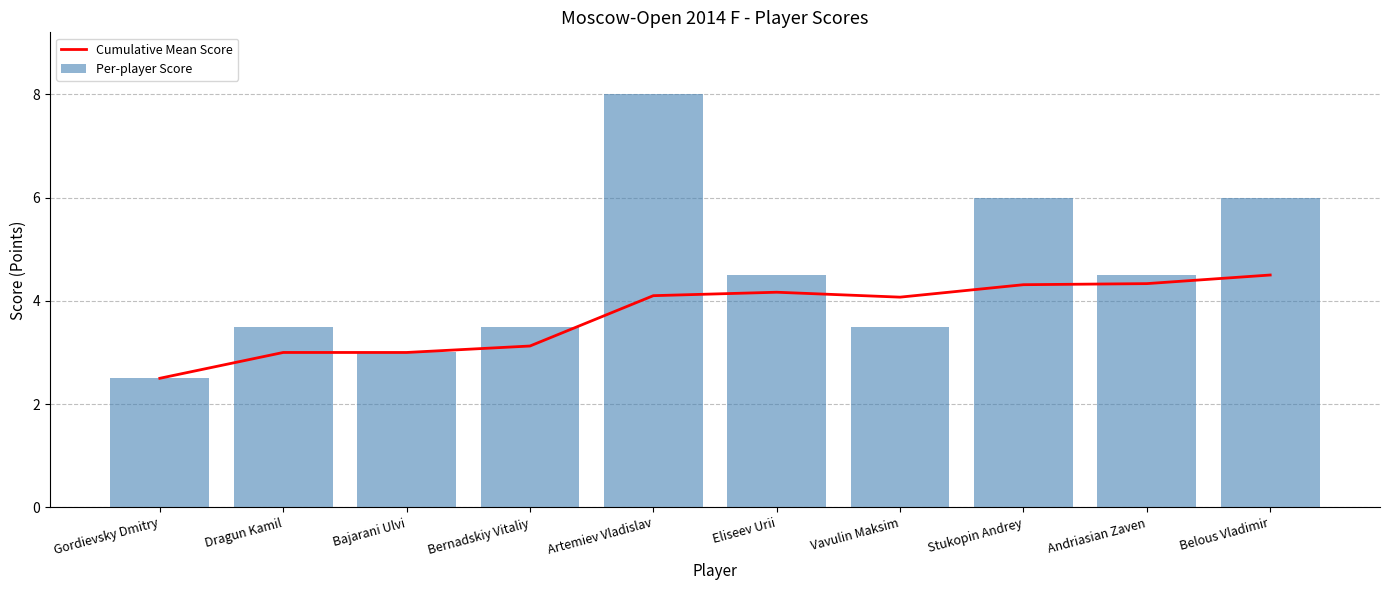

Between Bajarani Ulvi and Stukopin Andrey, which series saw the biggest shift?

Per-player Score